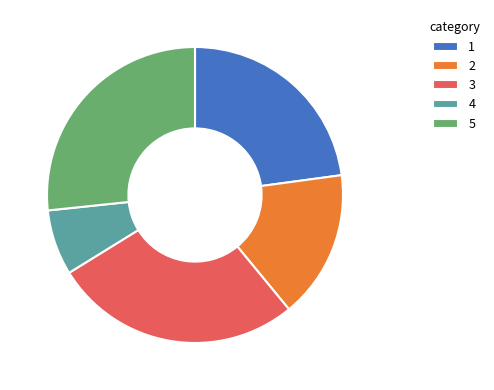

True or false: 3 accounts for 27% of the total.

True